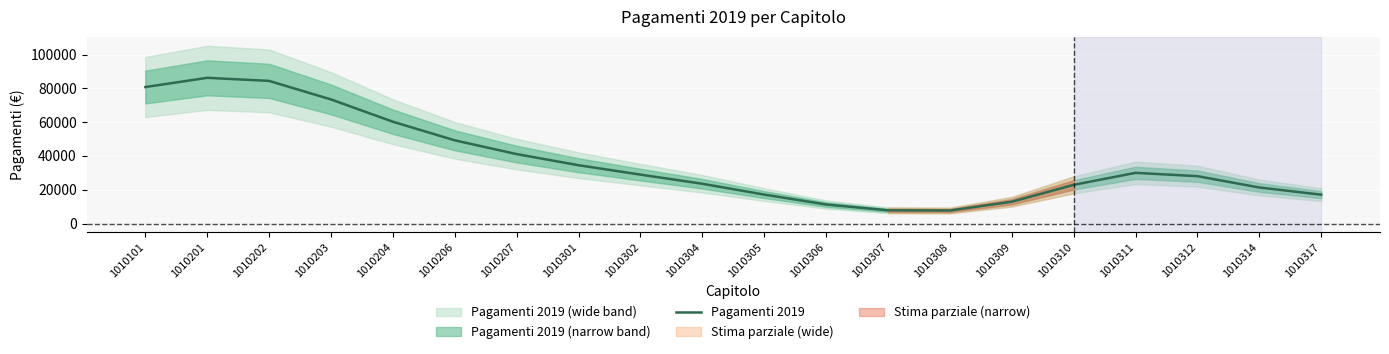

Is this an area chart (filled region under the line)?

No